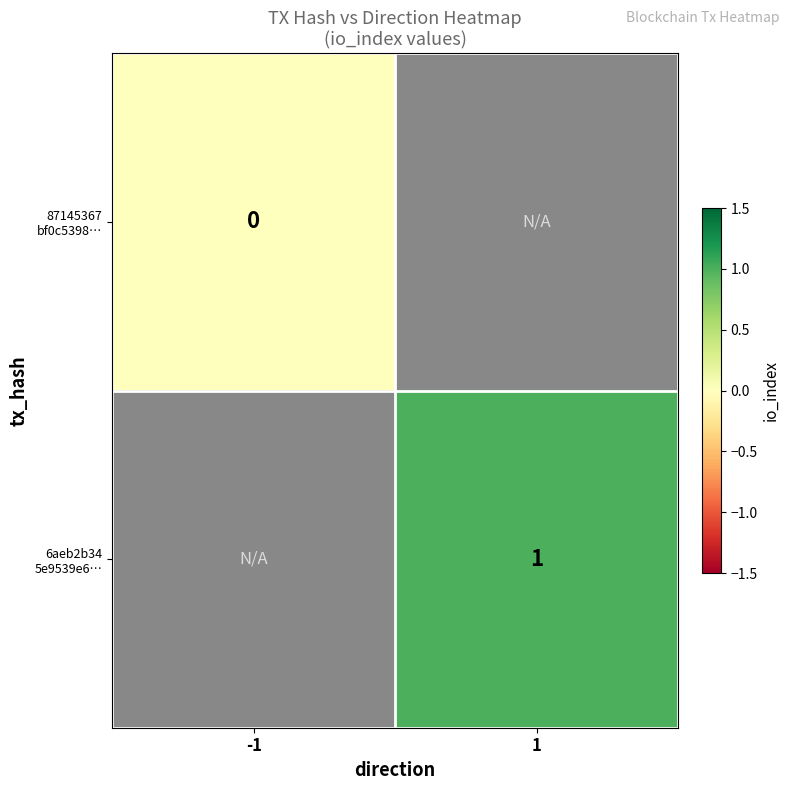

At -1, list the series in order from smallest to largest.

87145367 bf0c5398…, 6aeb2b34 5e9539e6…